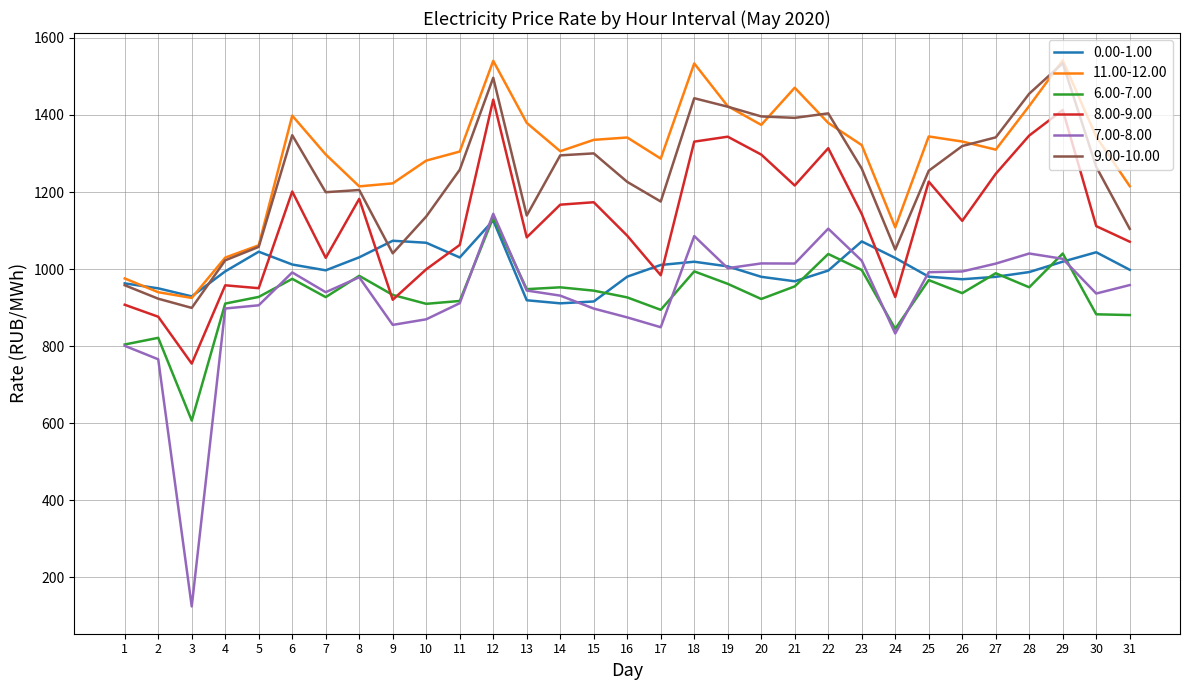

True or false: 8.00-9.00 has more than 1 points higher than both neighbors.

True